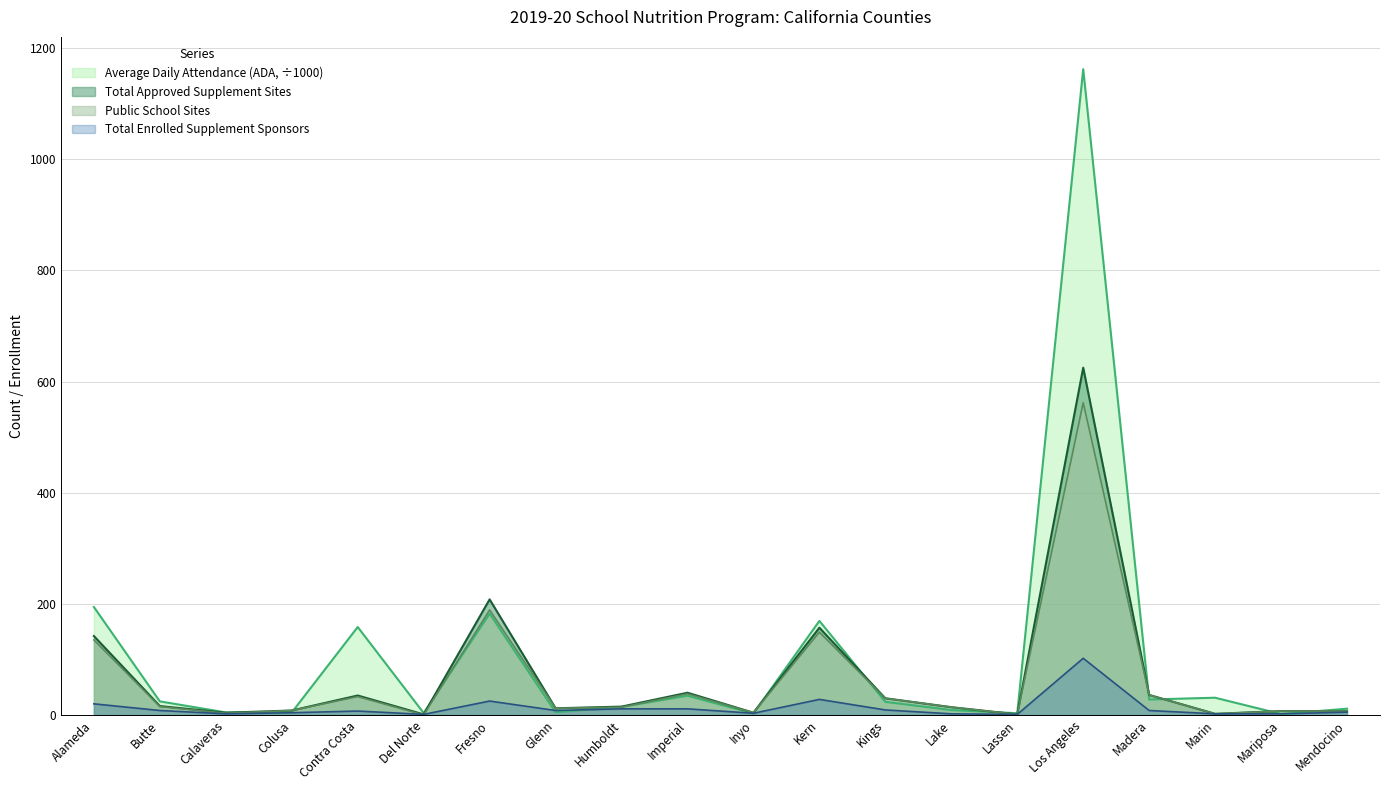

The value of Total Enrolled Supplement Sponsors at Mendocino is 5.0. True or false?

True